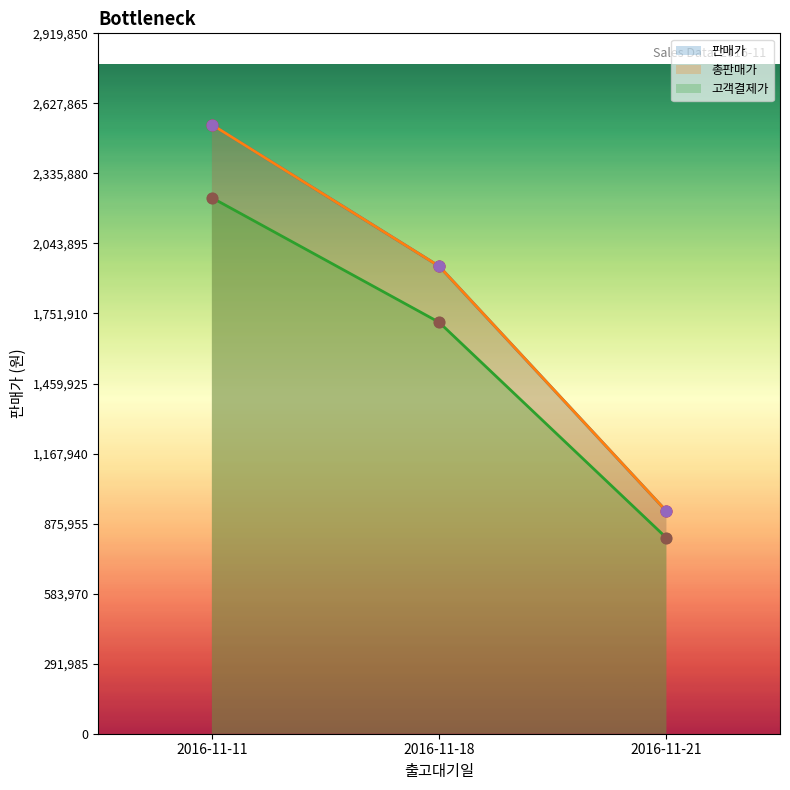

Which series has the largest total across all categories?

고객결제가